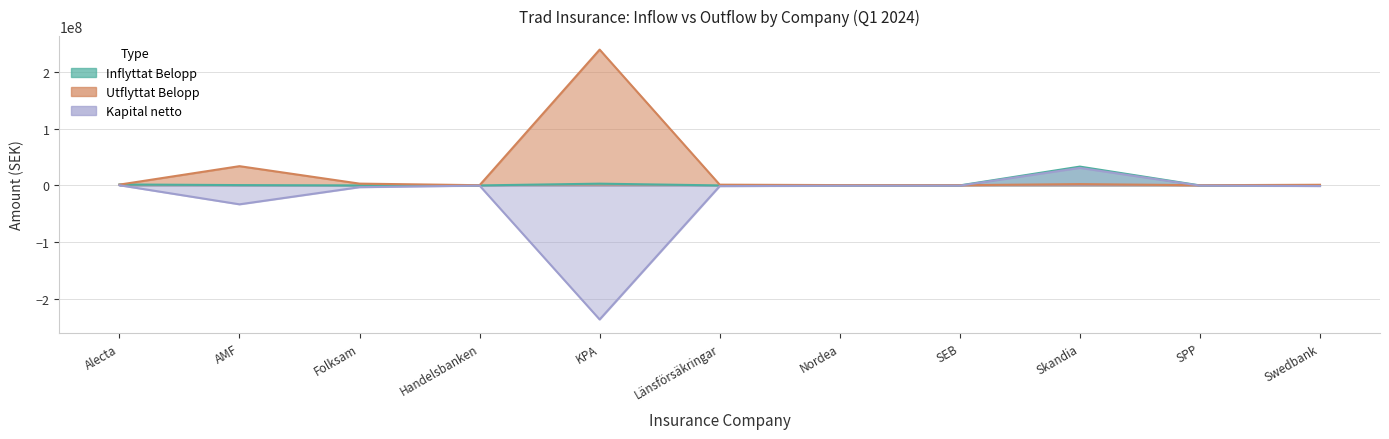

Rank the series at SEB from highest to lowest value.

Utflyttat Belopp, Inflyttat Belopp, Kapital netto